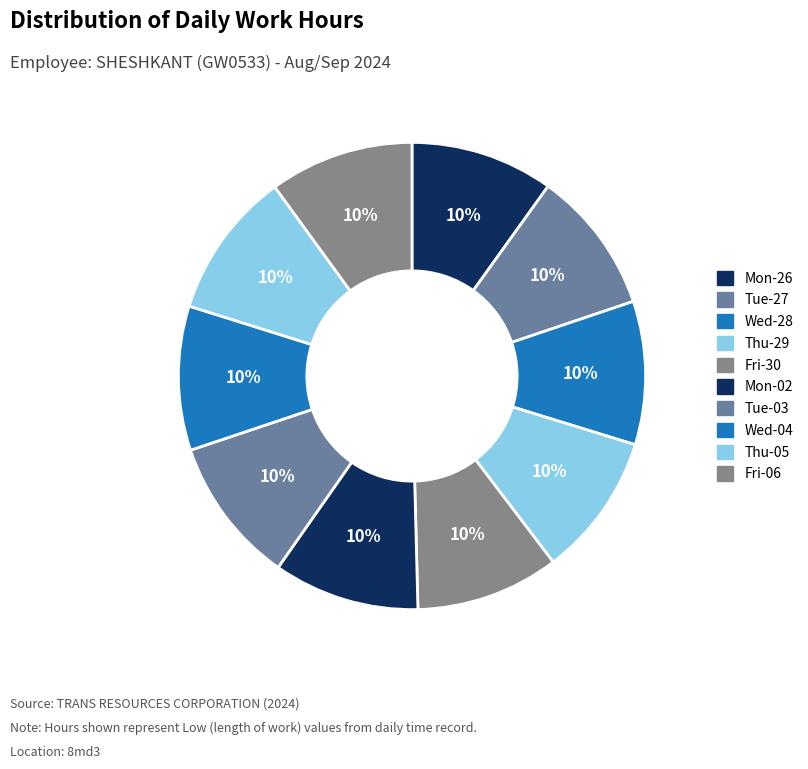

How many slices are in this pie chart?

10